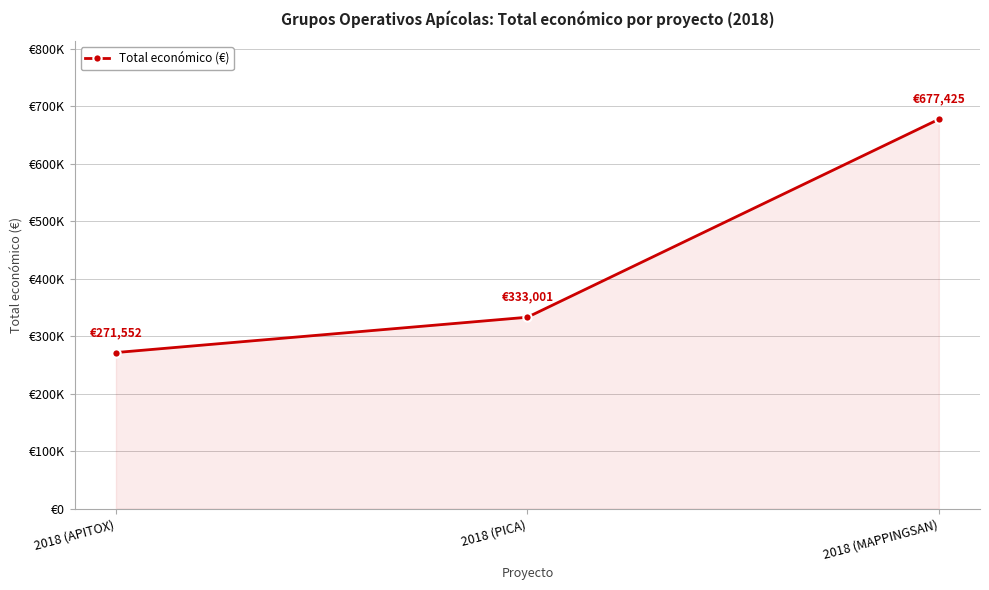

Between 2018 (PICA) and 2018 (MAPPINGSAN), which is larger?

2018 (MAPPINGSAN)